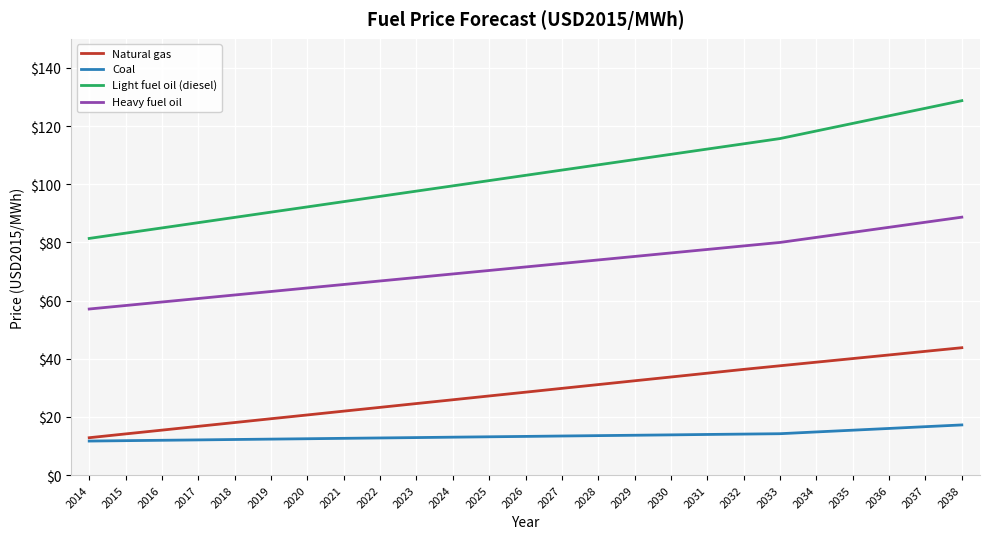

What is the difference between the Natural gas values at 2015 and 2038?

29.6